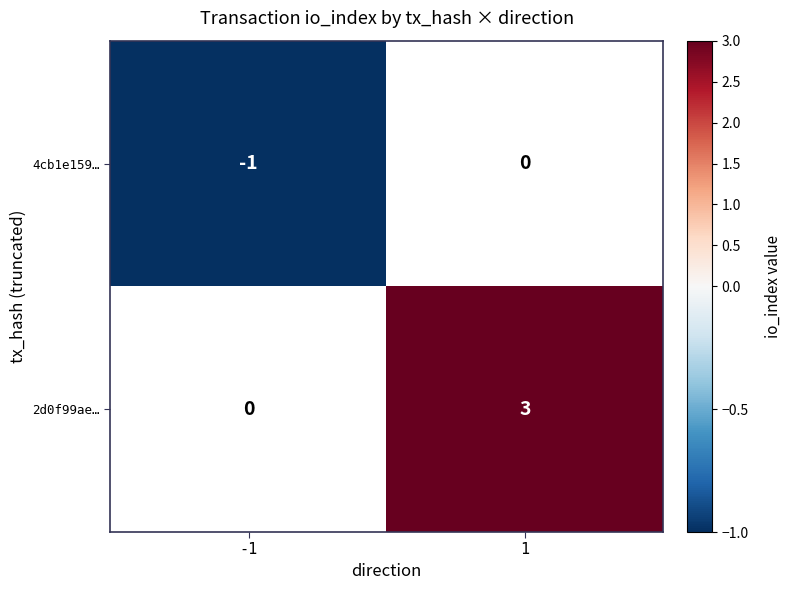

Is the value of 4cb1e159… at -1 greater than the value of 2d0f99ae… at 1?

No